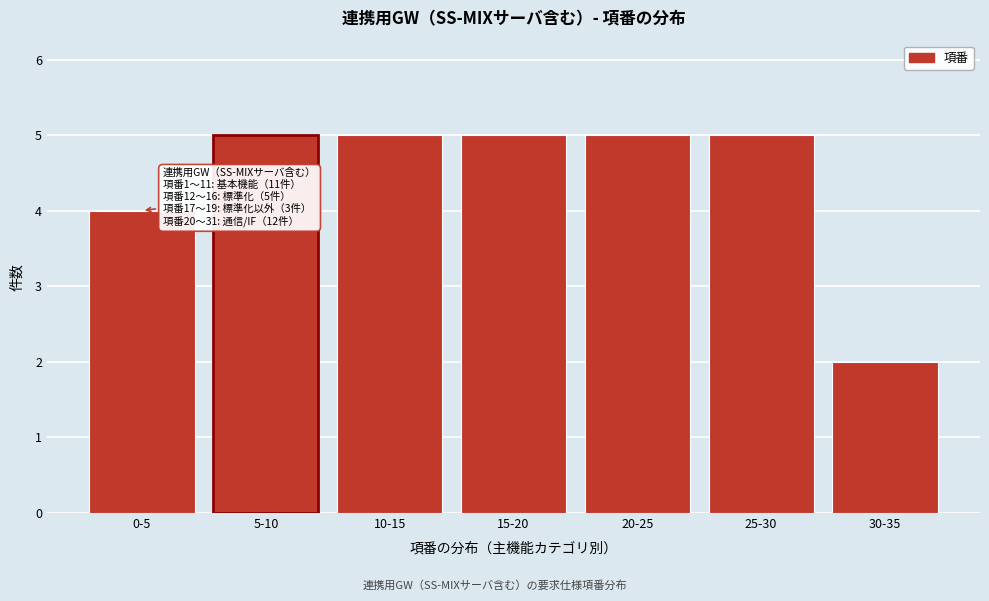

Reading right to left, transcribe all the data shown in this chart.

30-35=2	25-30=5	20-25=5	15-20=5	10-15=5	5-10=5	0-5=4